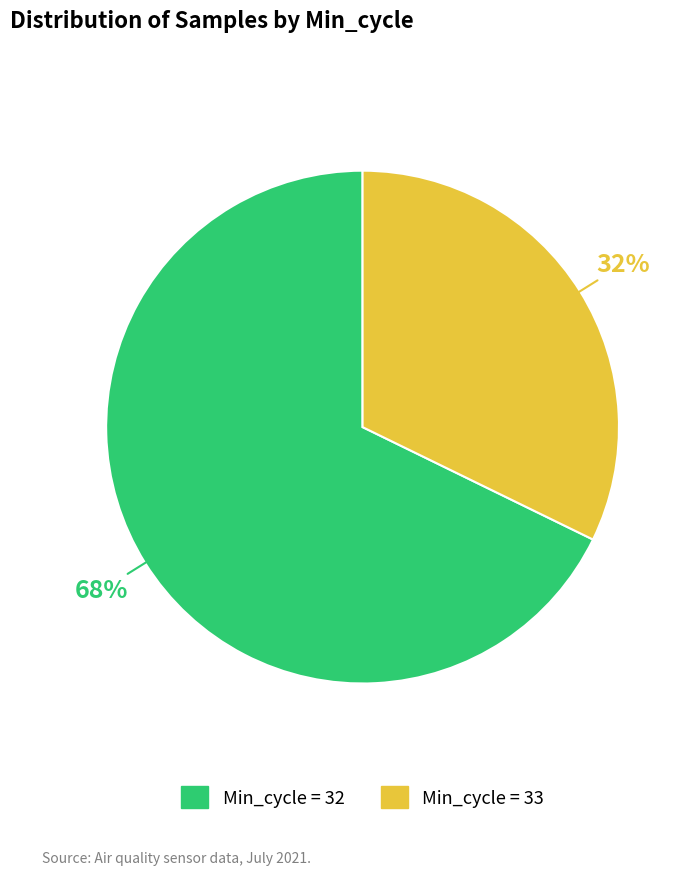

Count the number of slices in the pie.

2